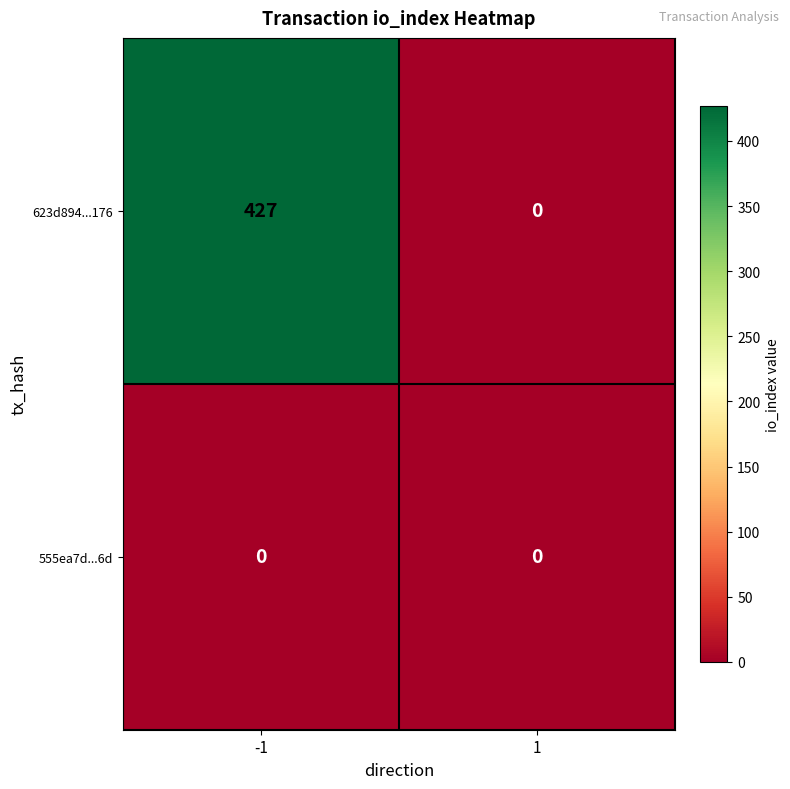

Reading left to right, list all the values displayed in this chart.

623d894...176: -1=427	1=0
555ea7d...6d: -1=0	1=0